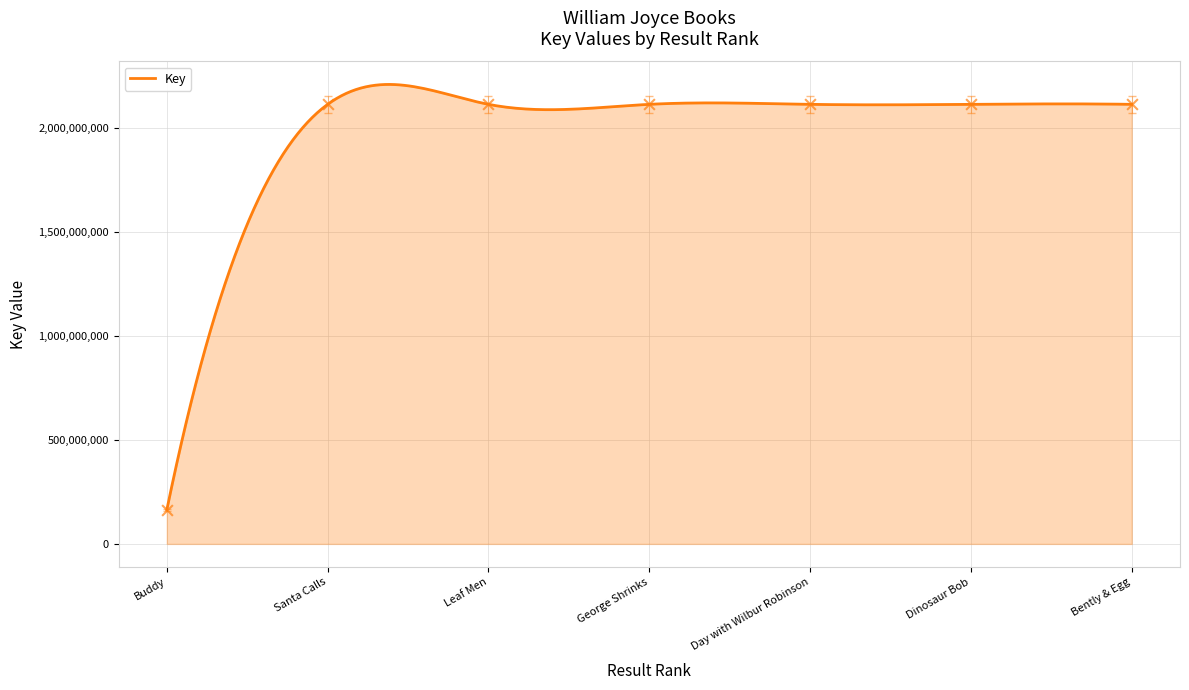

Approximately how many times larger is the value at Buddy compared to Day with Wilbur Robinson?

0.1